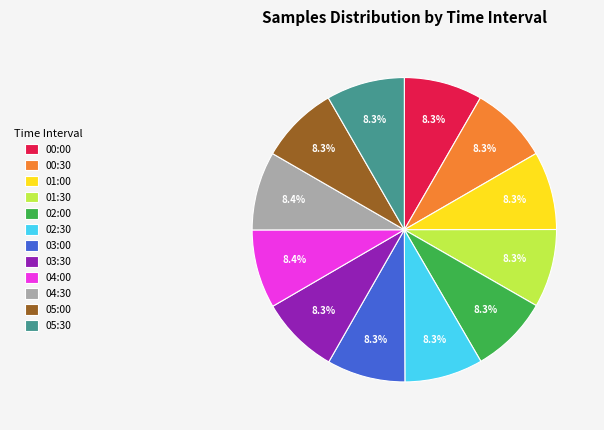

Does 01:00 represent more than half of the total?

No